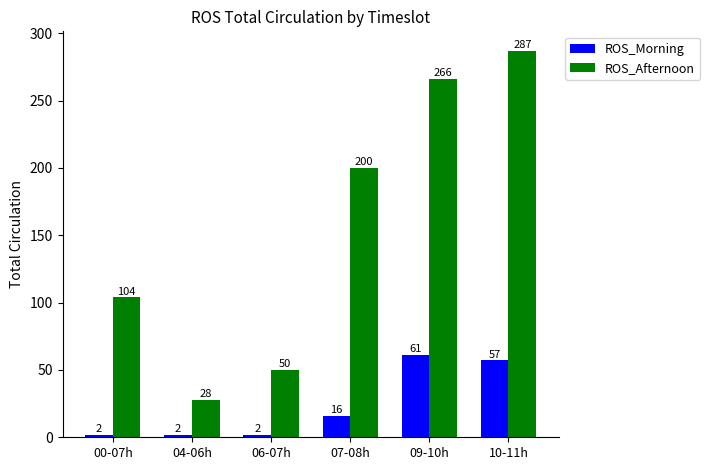

Reading left to right, extract all data points from this chart.

ROS_Morning: 2	2	2	16	61	57
ROS_Afternoon: 104	28	50	200	266	287